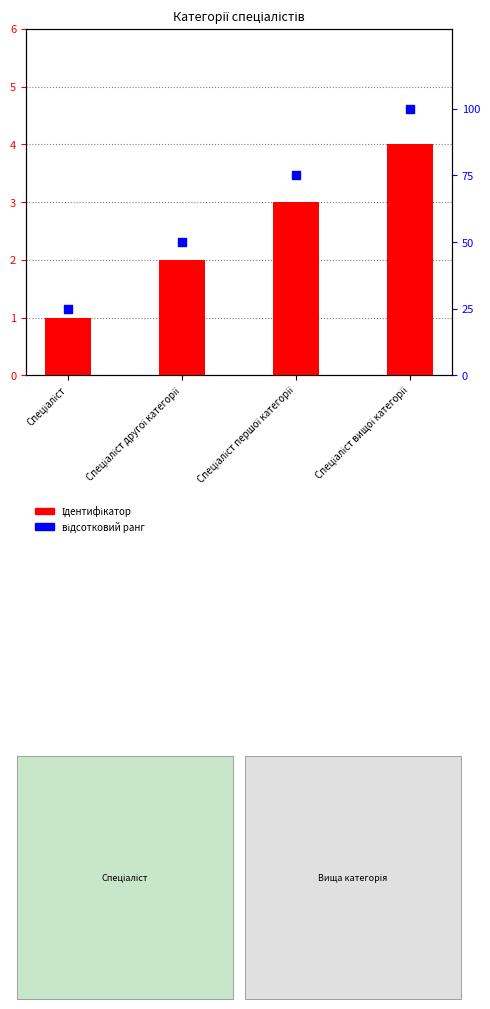

Which series reaches the maximum Y coordinate?

відсотковий ранг